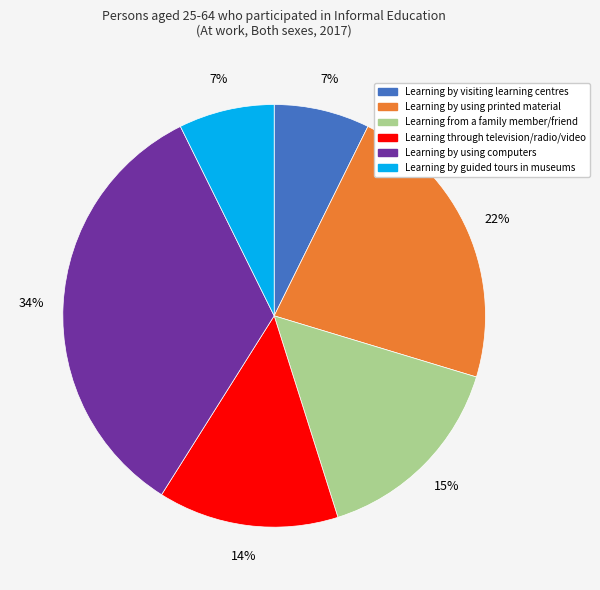

How many segments does this pie chart have?

6